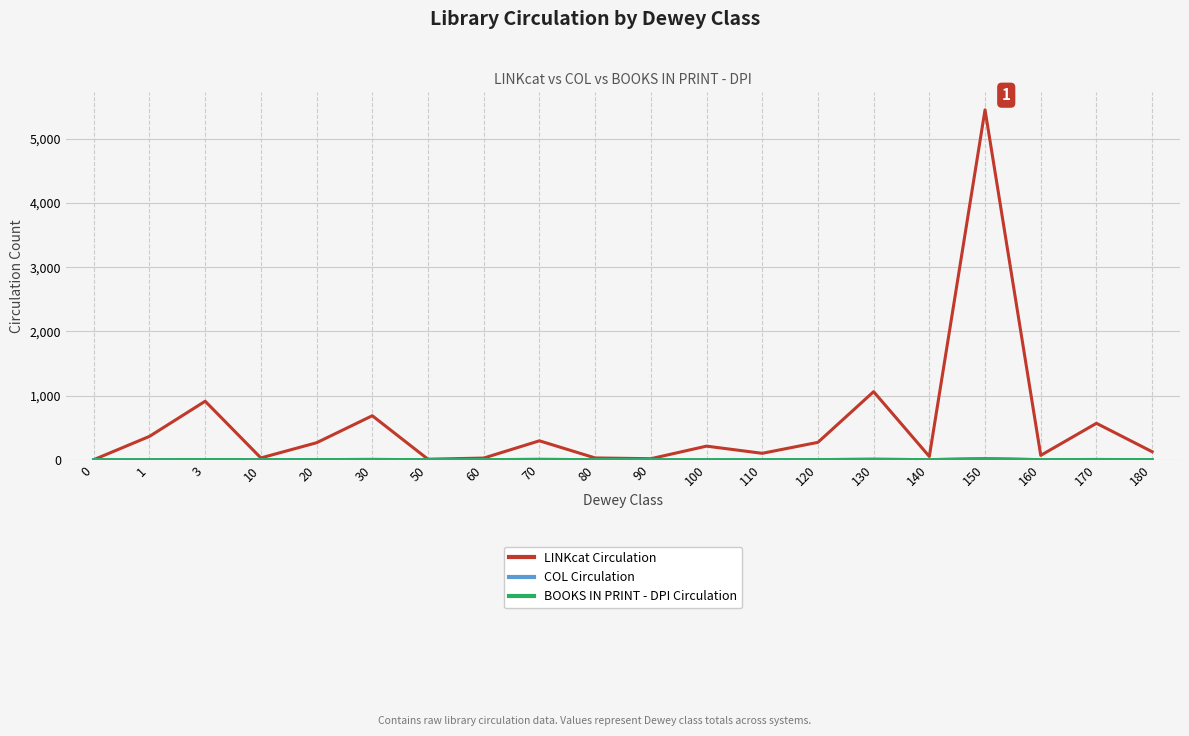

Which series has the largest total across all categories?

LINKcat Circulation